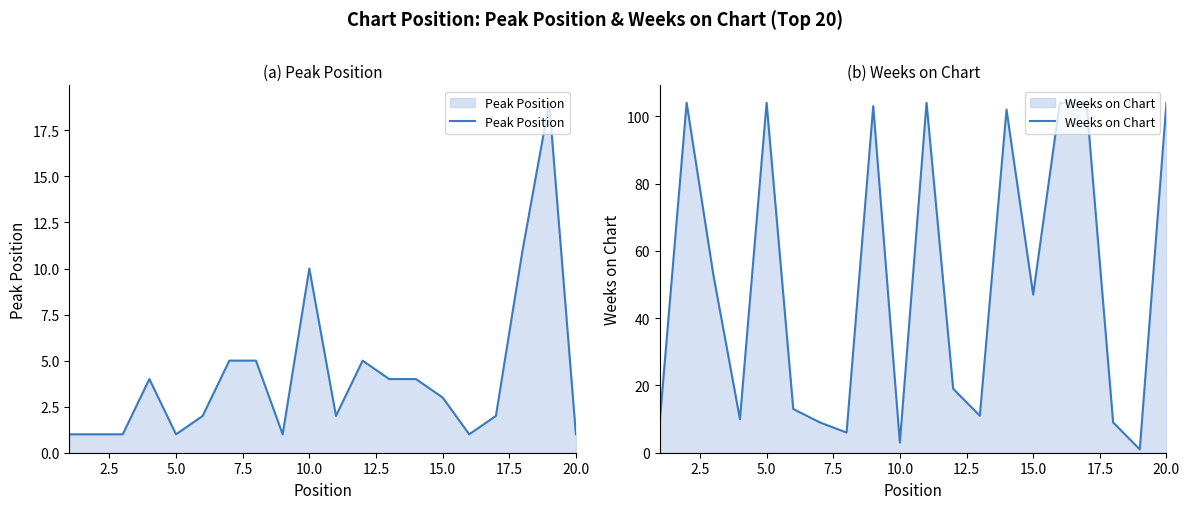

What is the maximum value for Peak Position?

19